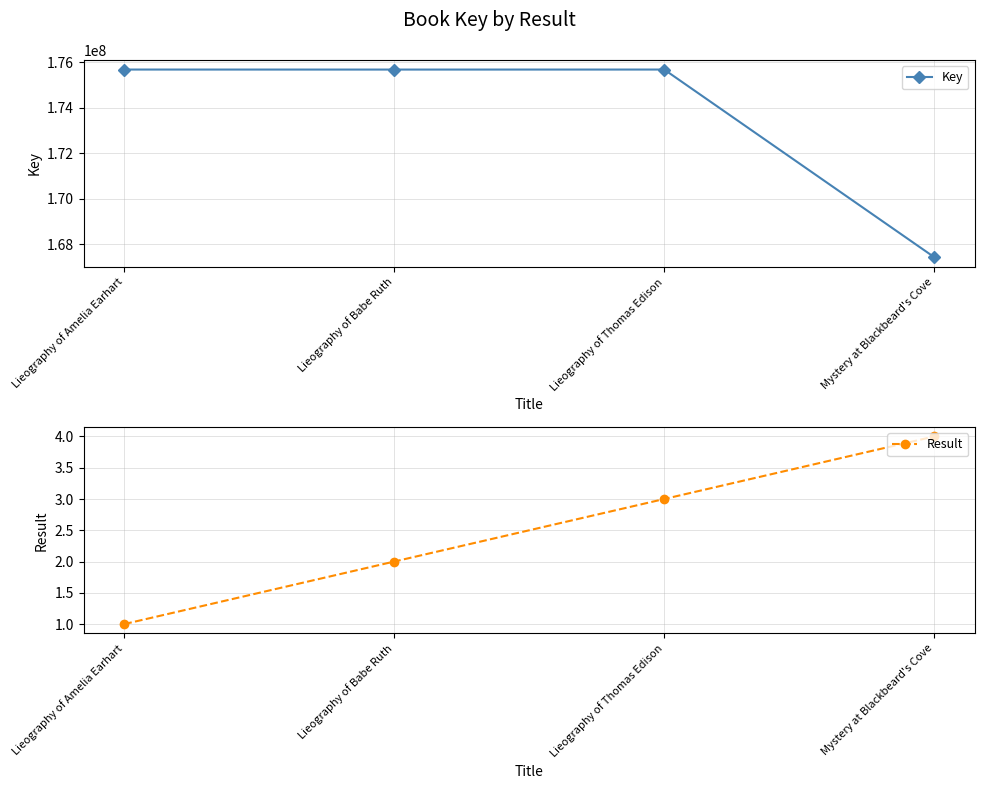

What is the sum of all Result values?

10